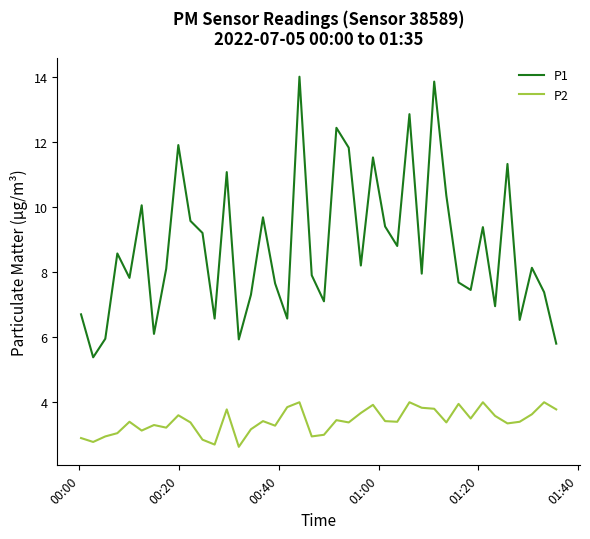

What is the minimum value for P1?

5.4